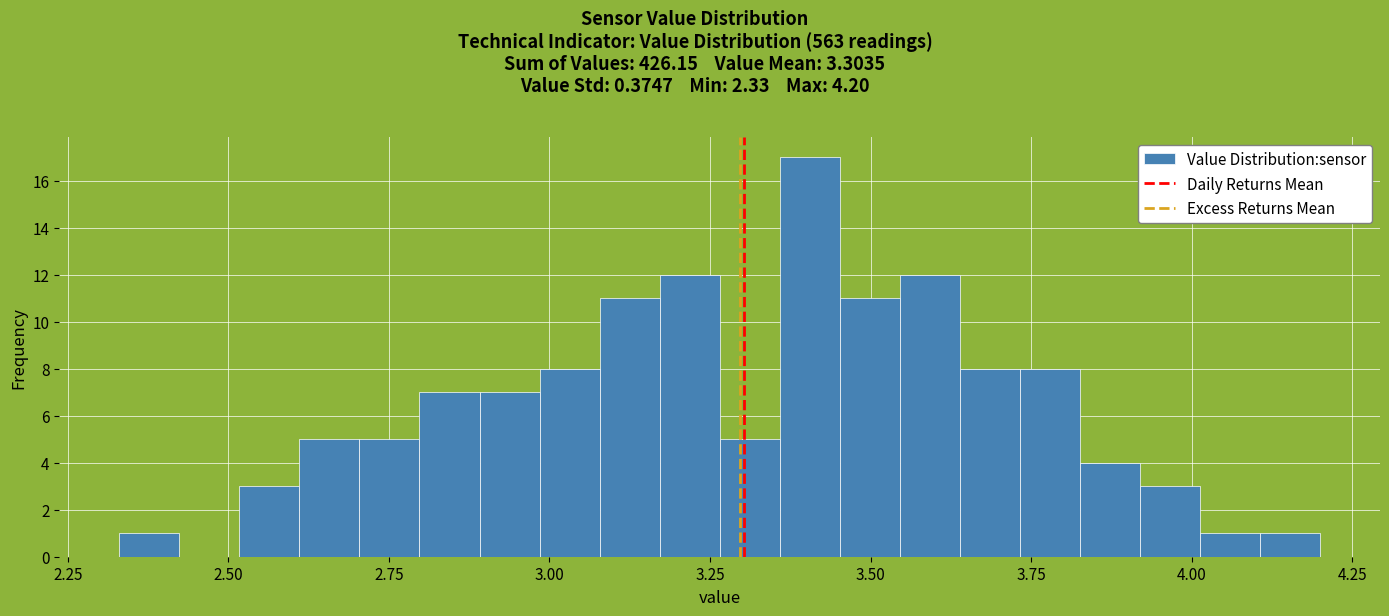

Around what value on the x-axis is the tallest bar? Give the approximate position of its centre, as read against the axis.

3.40